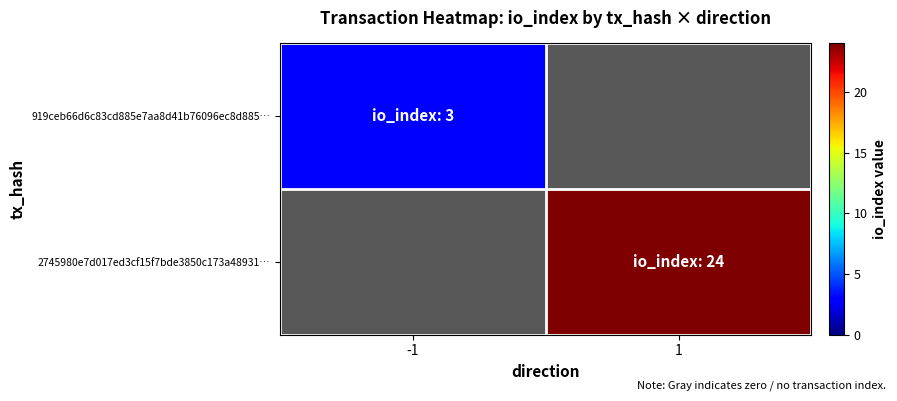

True or false: 919ceb66d6c83cd885e7aa8d41b76096ec8d885… has a value of 4.8 at -1.

False